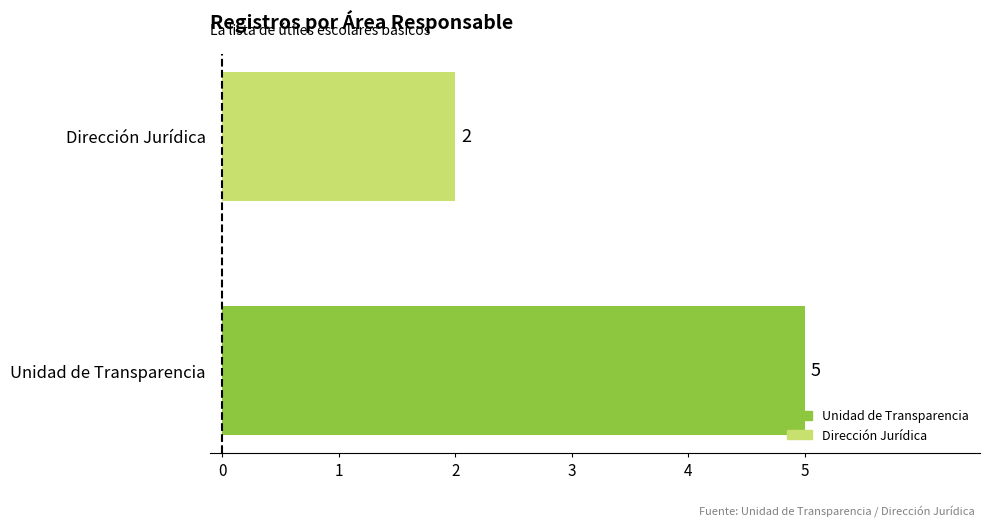

Are the bars grouped side by side (vs. stacked)?

No